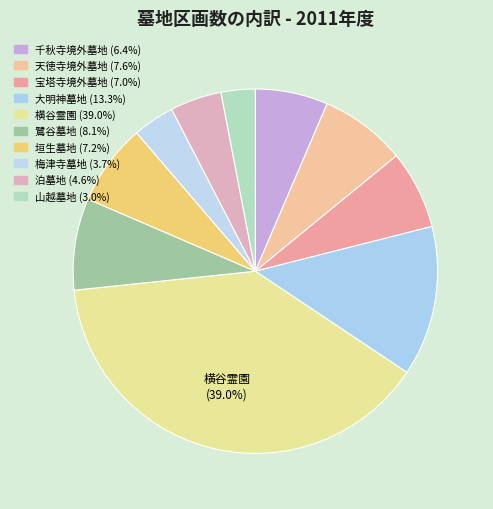

To the nearest percent, what is the difference between the largest and smallest slice percentages?

36%